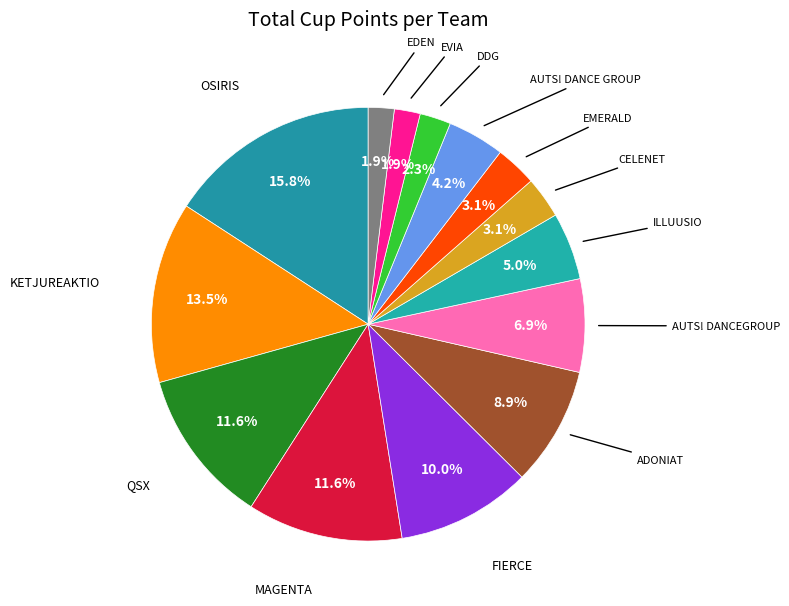

To the nearest percent, what is the difference between the largest and smallest slice percentages?

14%